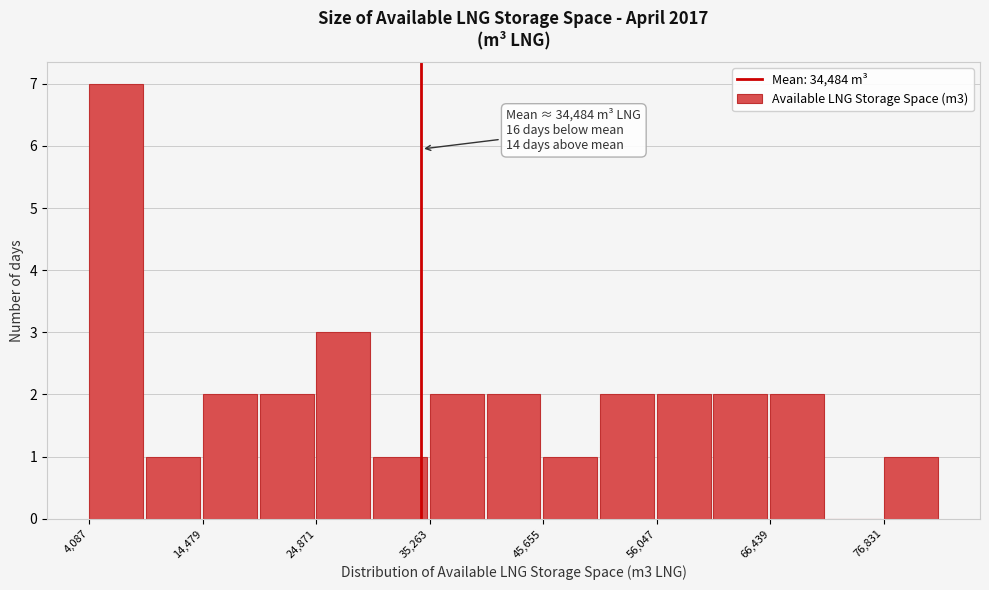

Read against the x-axis, roughly where is the centre of the tallest bar?

6000